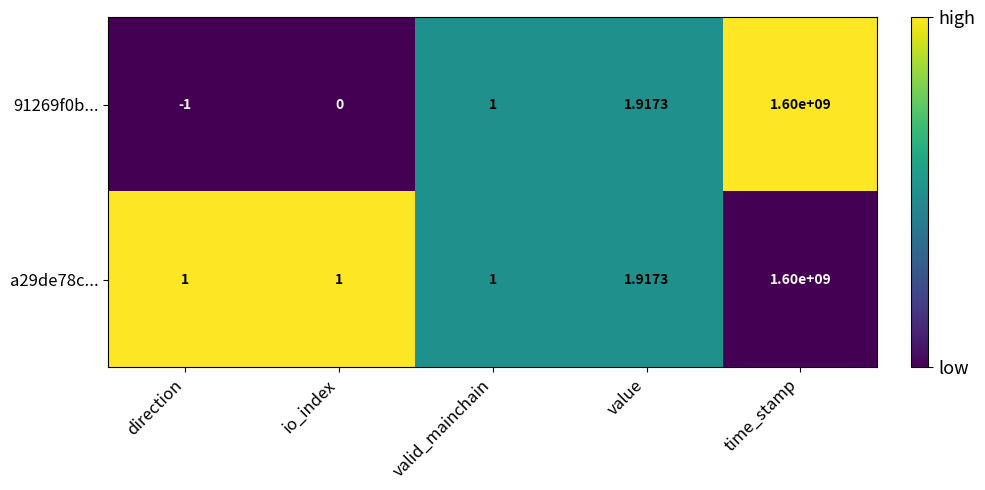

List the labels in order of 91269f0b... value, smallest first.

direction, io_index, valid_mainchain, value, time_stamp